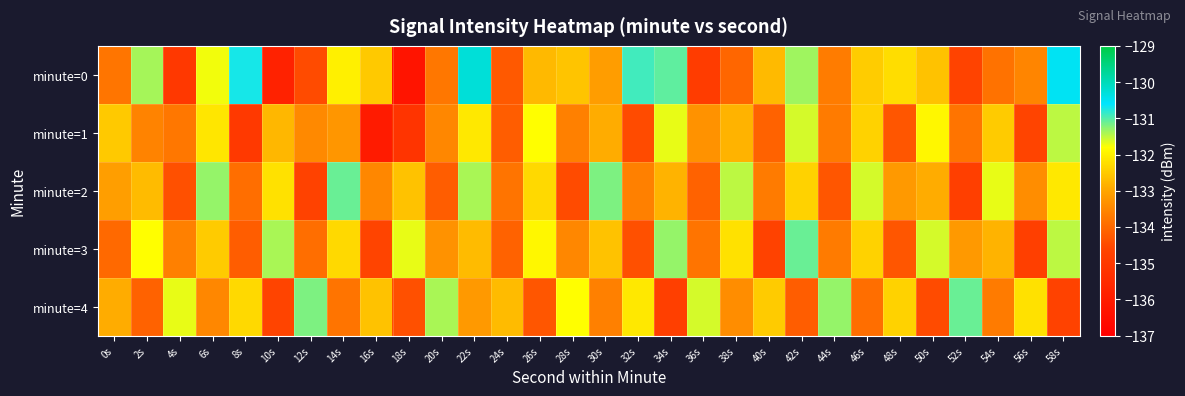

What is the minimum value shown in the chart?

-136.3